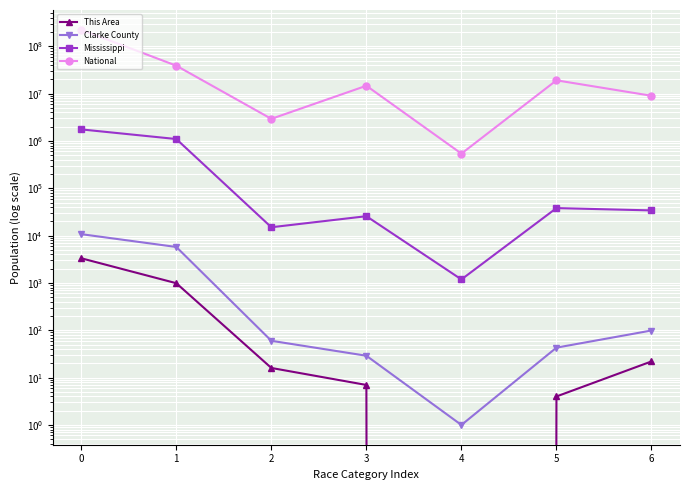

What is the spread (max minus min) of values at 4?

540013